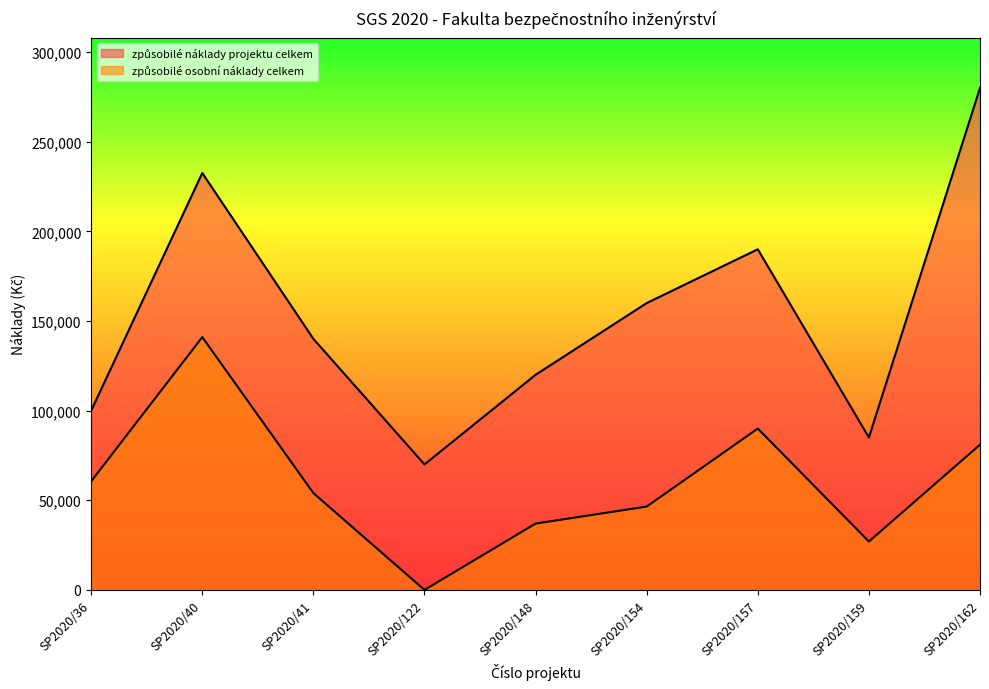

Which series has the widest spread of values?

způsobilé náklady projektu celkem